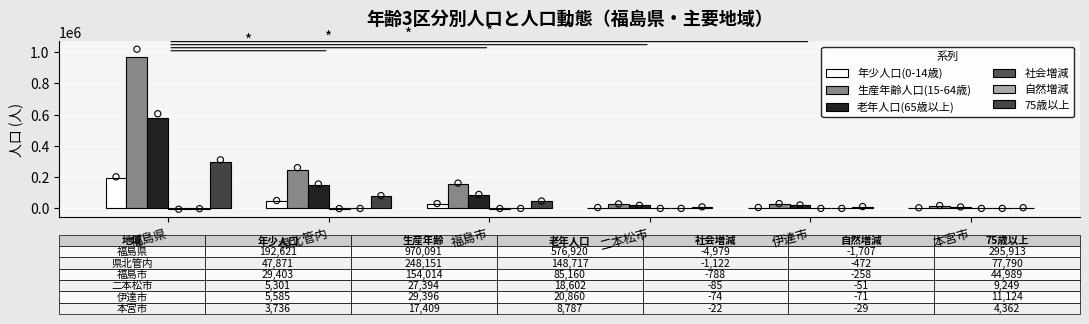

Which series has the largest Y range (max minus min)?

生産年齢人口(15-64歳)